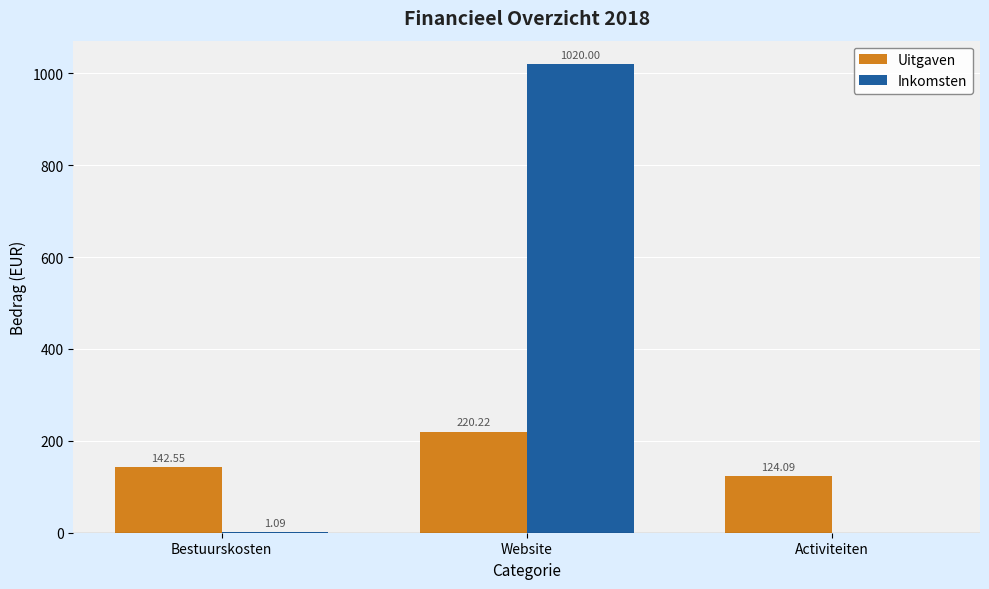

At which label does Uitgaven reach its peak?

Website